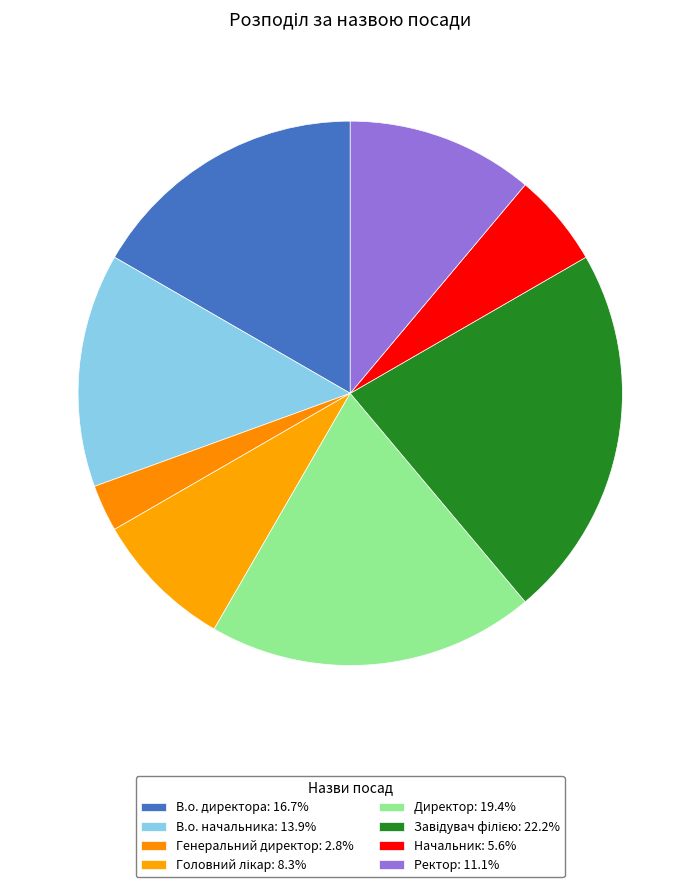

What is the smallest slice in the pie chart?

Генеральний директор